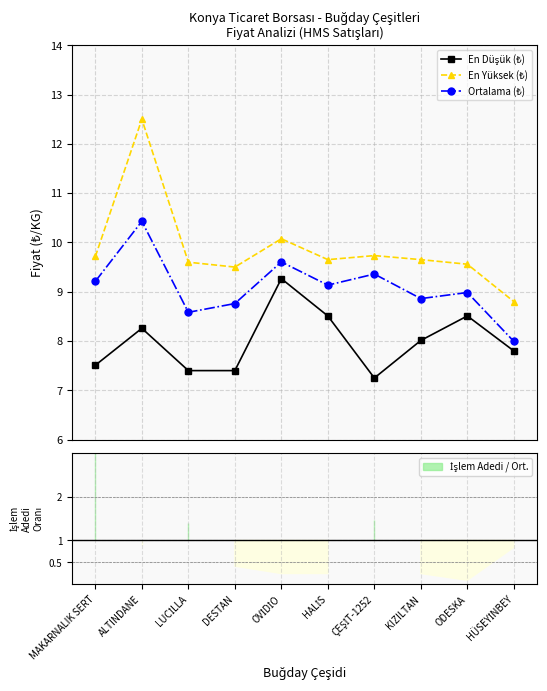

The value of En Düşük (₺) at OVİDİO is 9.3. True or false?

True